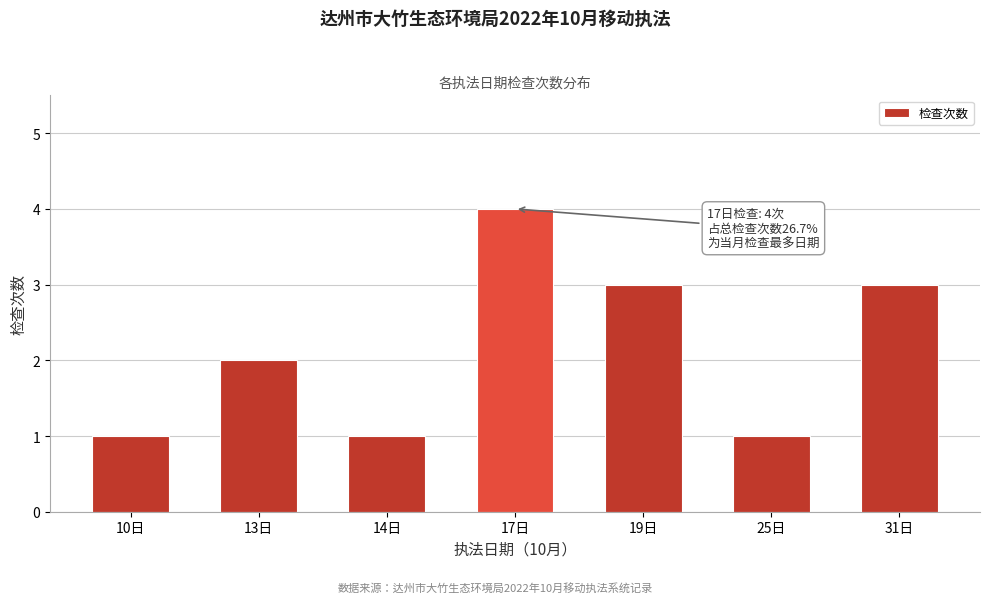

Reading left to right, what are all the values shown in this chart?

1	2	1	4	3	1	3